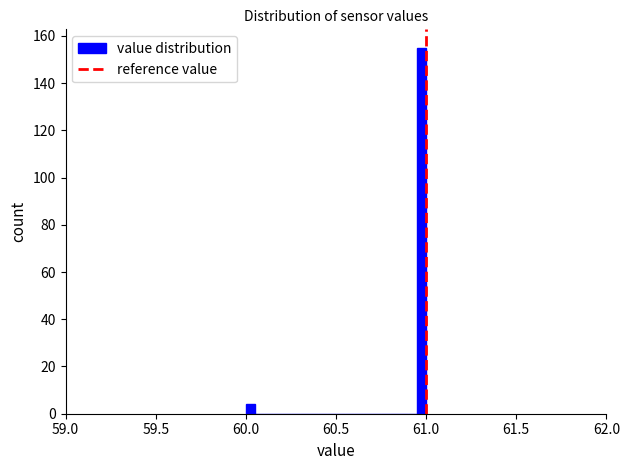

Read against the x-axis, roughly where is the centre of the tallest bar?

61.00